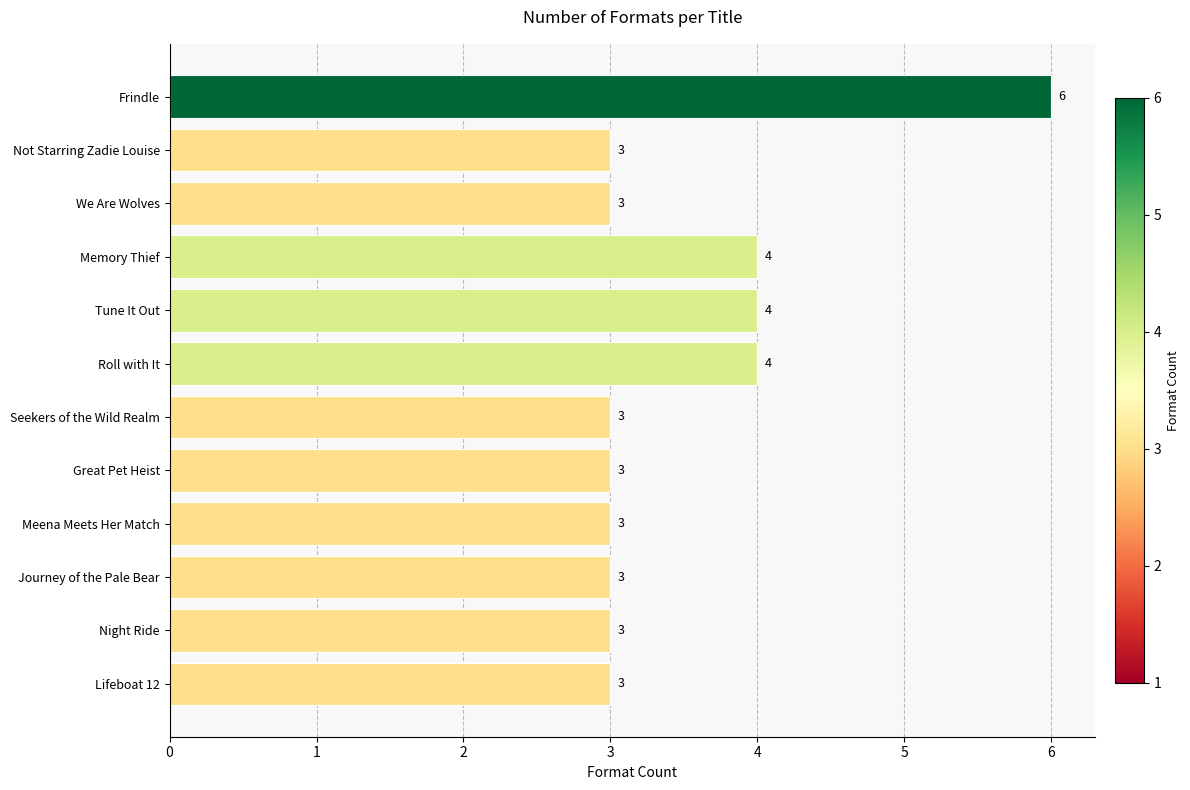

What is the greatest value displayed?

6